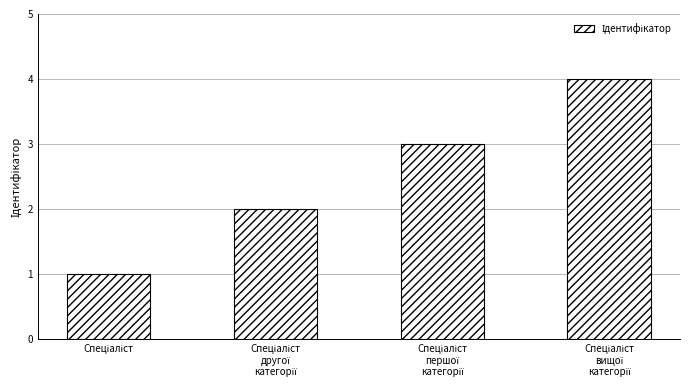

What is the maximum value shown in the chart?

4